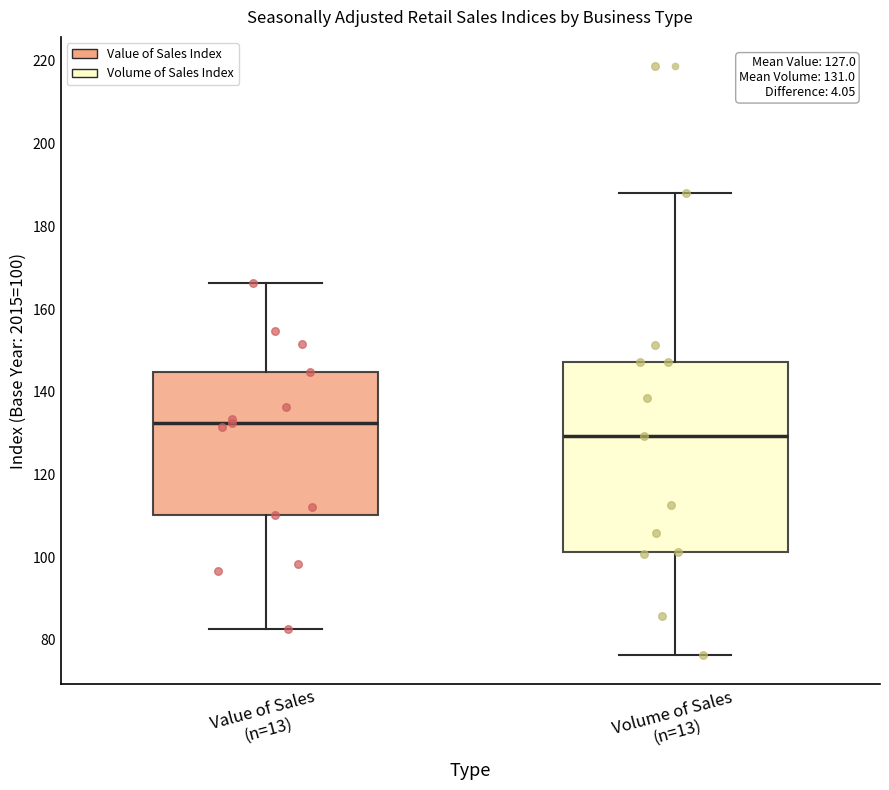

Which box's median line is the lowest?

Volume of Sales (n=13)